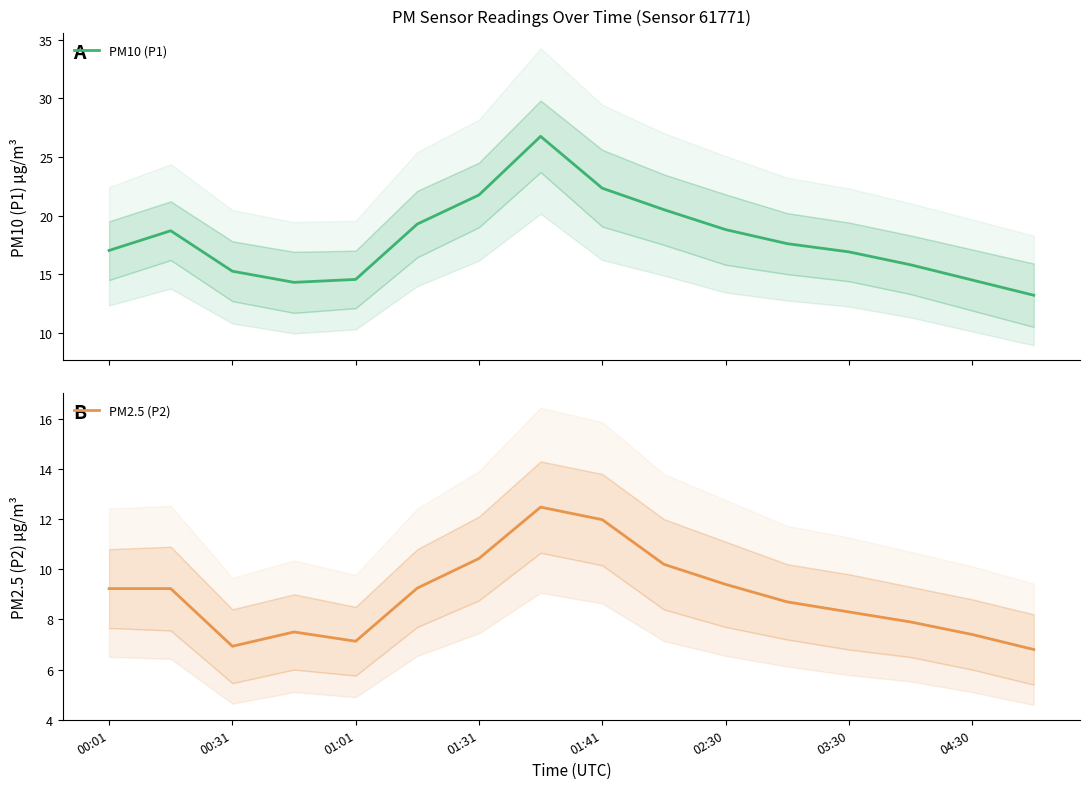

The P1 (PM10) series shows 30.9 at 9. True or false?

False